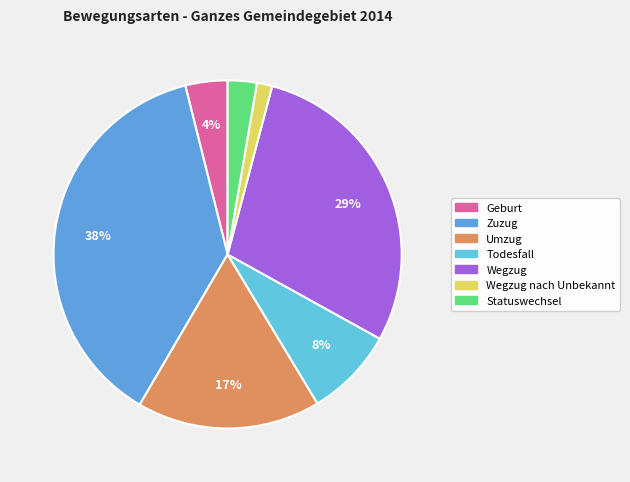

To the nearest percent, what is the average slice percentage?

14%